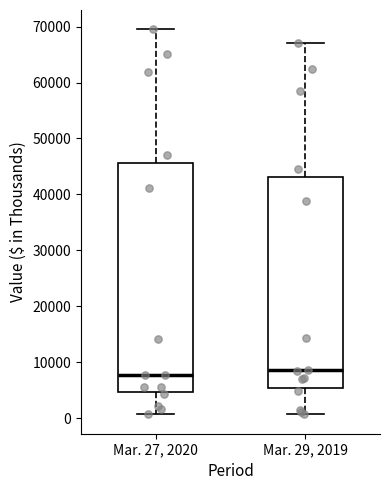

Where is the upper edge of the box for Mar. 27, 2020 on the y-axis? The values are not printed on the chart, so give them approximately, as read against the axis.

46000